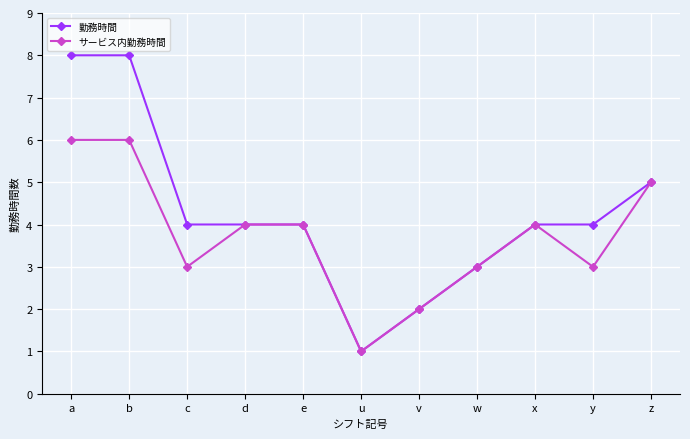

What is the label of the 11th point from the right?

a